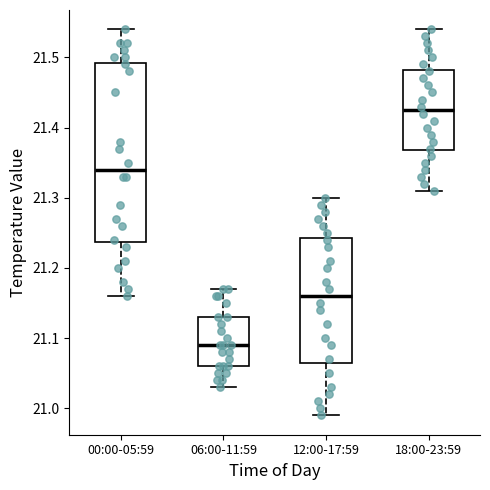

Where does the median line of the box for 12:00-17:59 sit on the y-axis? The values are not printed on the chart, so give them approximately, as read against the axis.

21.16